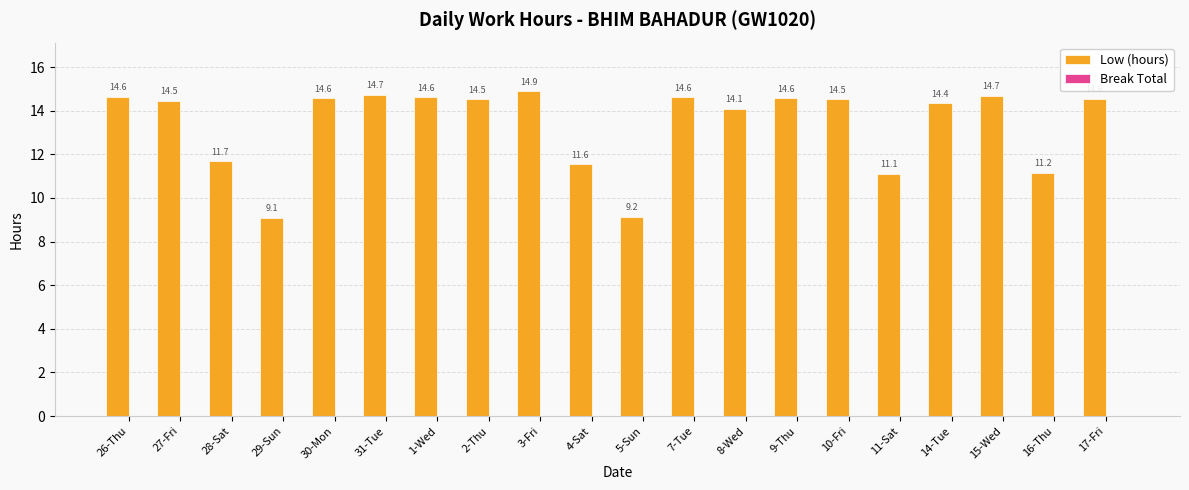

At which category does the chart reach its peak across all series?

3-Fri